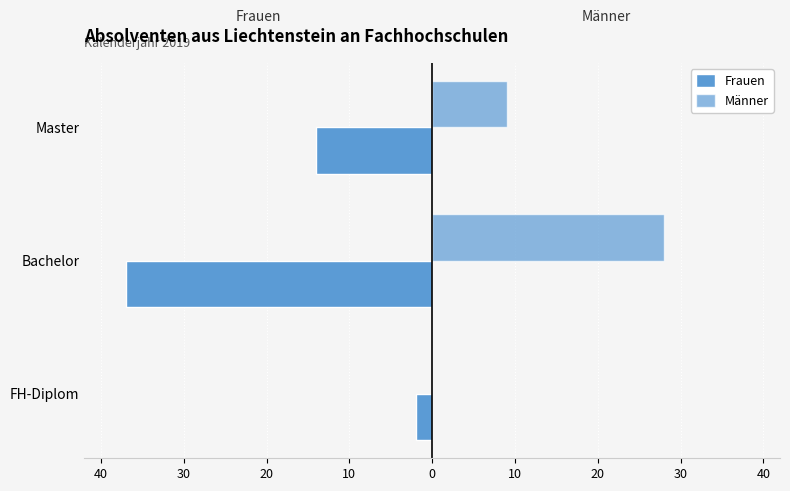

What is the value of the Frauen bar at the 3rd from the left?

-14